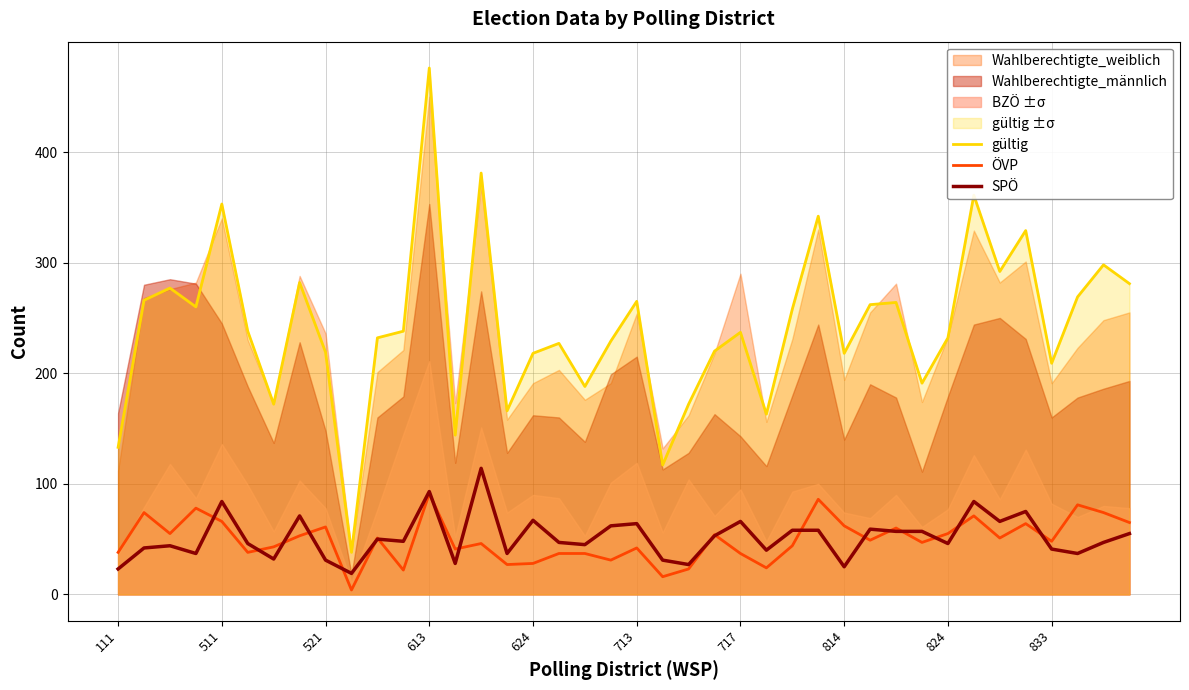

True or false: ÖVP and gültig intersect in this chart.

False